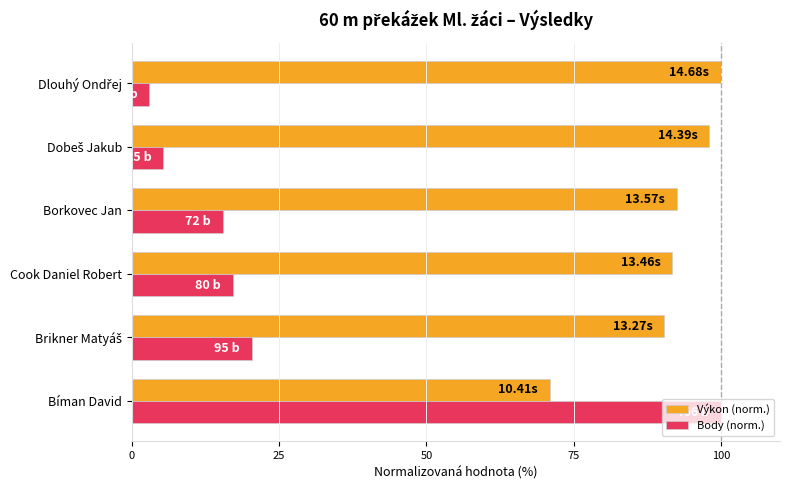

What is the maximum value for Body (norm.)?

100.0